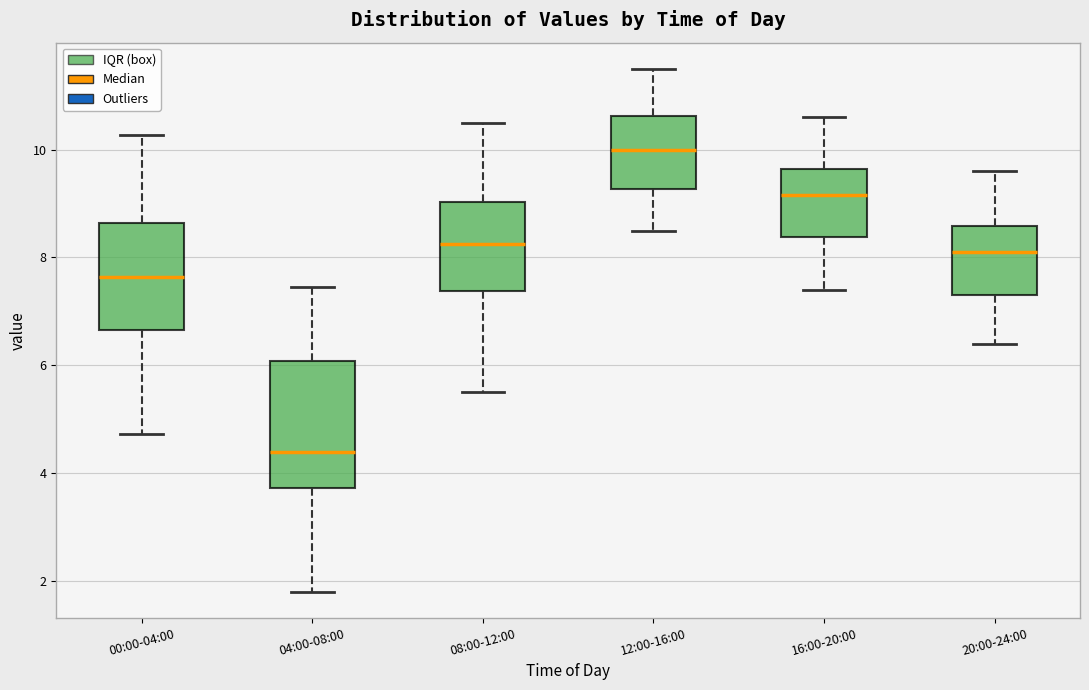

Which box is the tallest, from its lower edge to its upper edge?

04:00-08:00